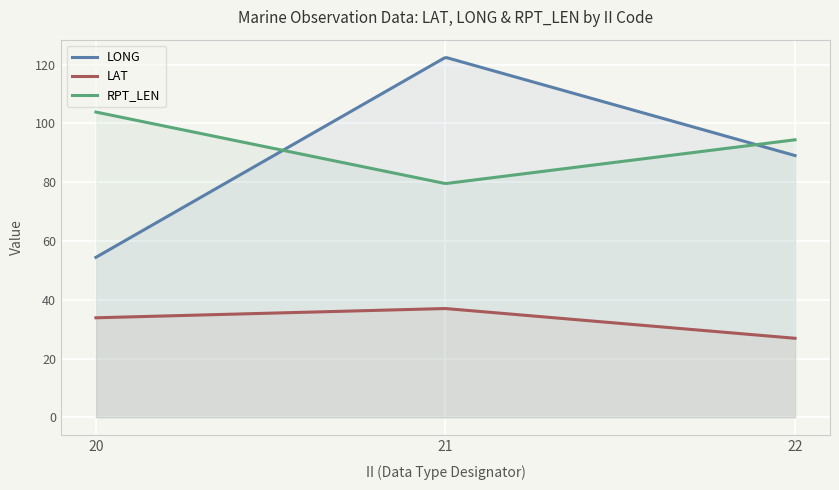

Which series has the largest total across all categories?

LONG